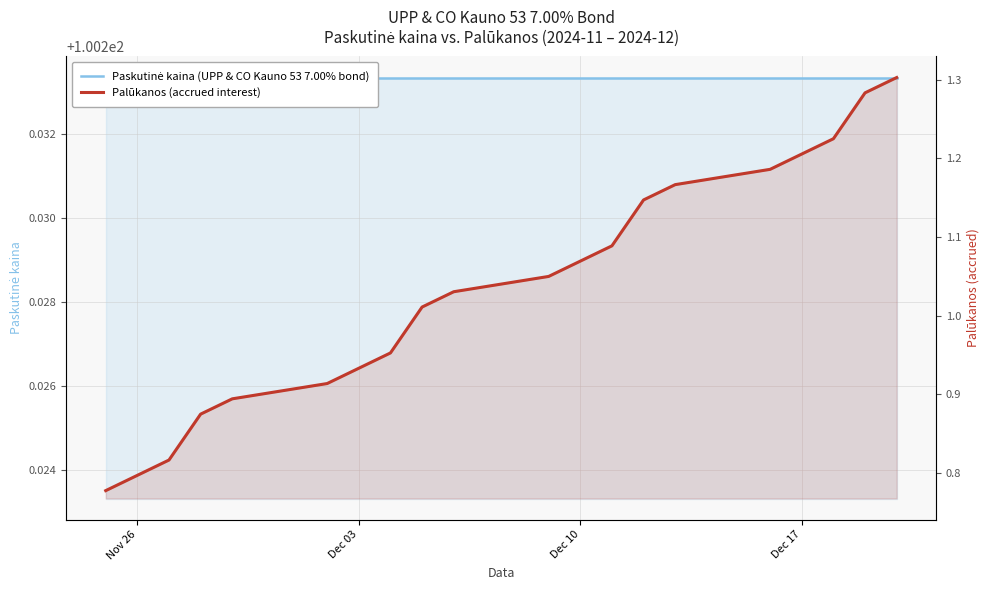

Which category has the lowest value in the Paskutinė kaina (UPP & CO Kauno 53 7.00% bond) series?

Nov 26